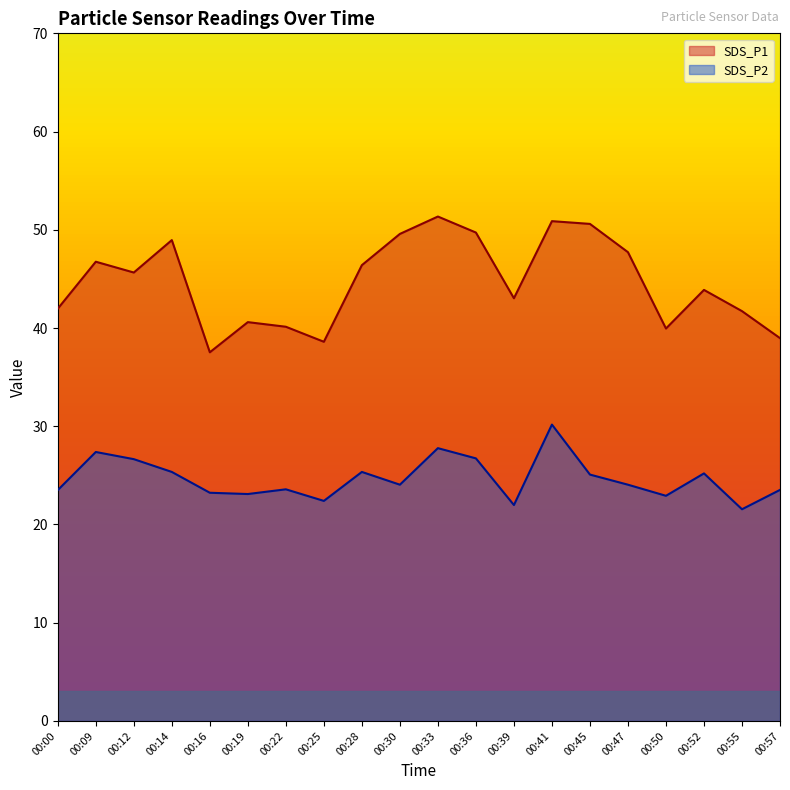

What is the value of the SDS_P1 point at the 6th from the left?

40.6